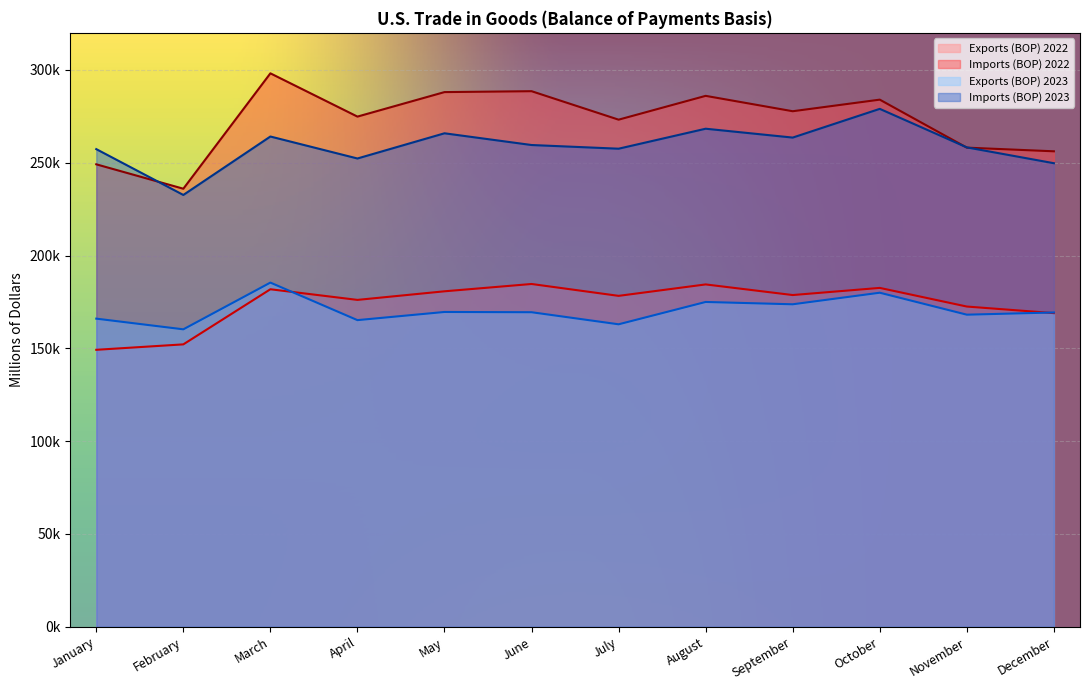

What is the highest value of the Imports (BOP) 2022 series?

298193